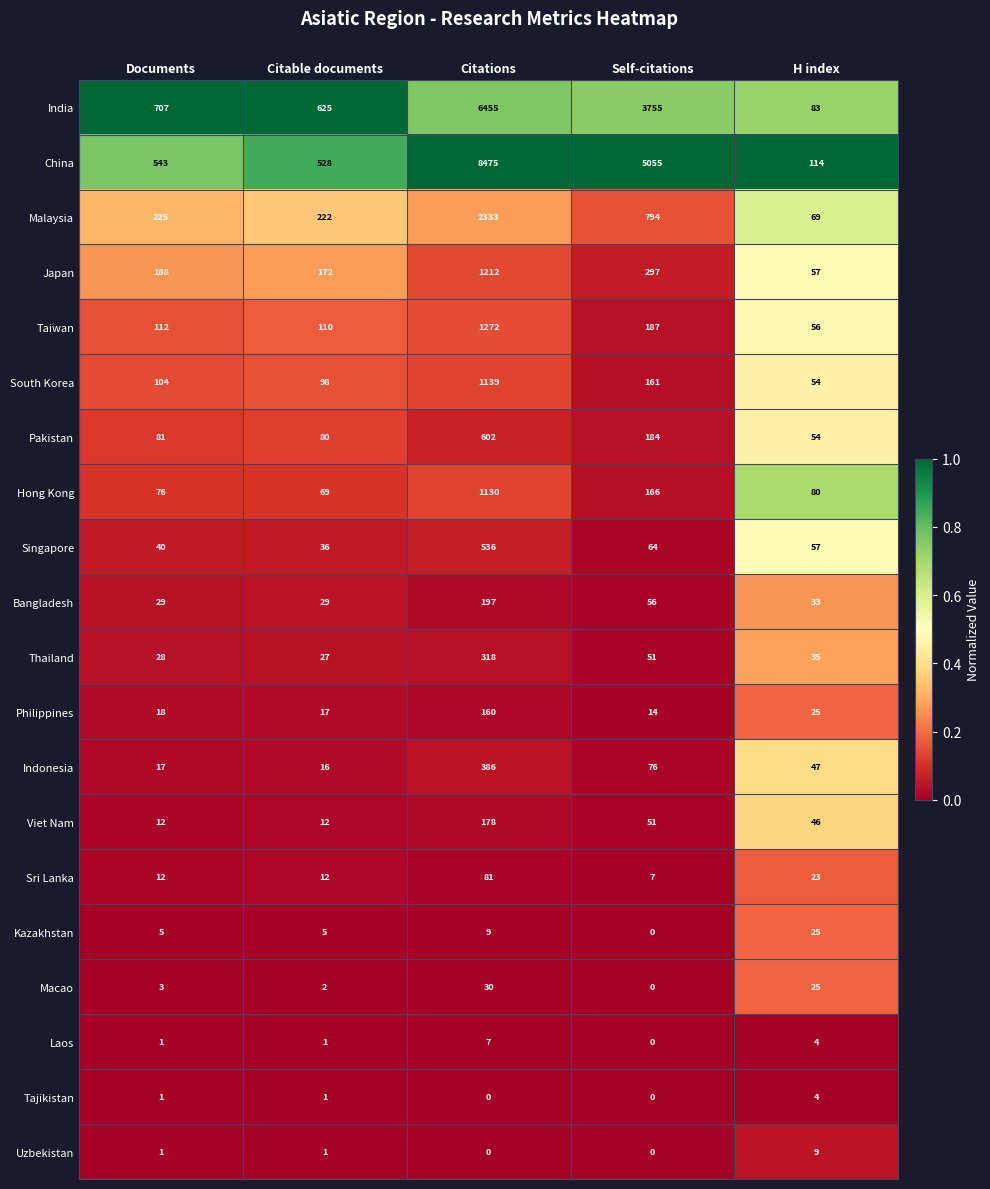

Is the value of Malaysia at Documents greater than the value of Bangladesh at Self-citations?

Yes